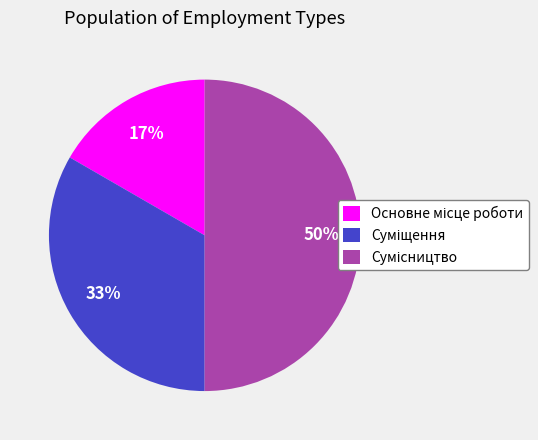

How many slices are in this pie chart?

3